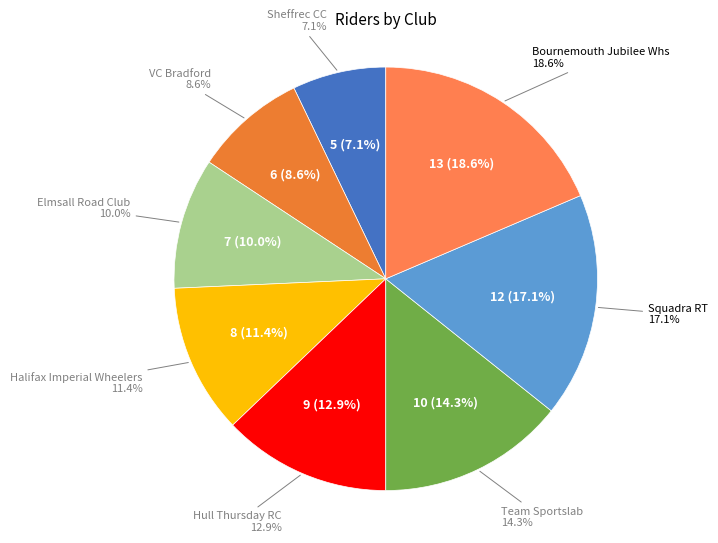

Does Halifax Imperial Wheelers represent more than half of the total?

No